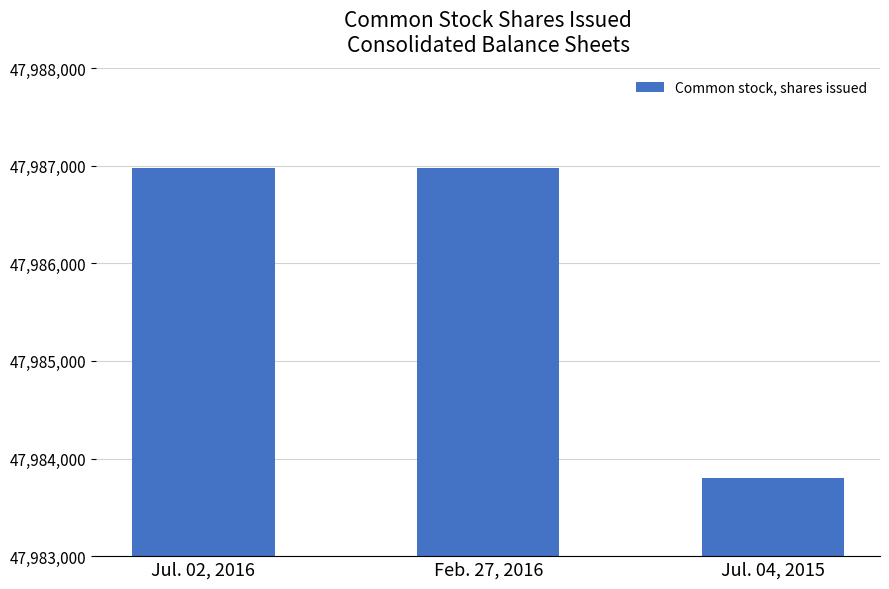

Between Jul. 04, 2015 and Feb. 27, 2016, which is larger?

Feb. 27, 2016